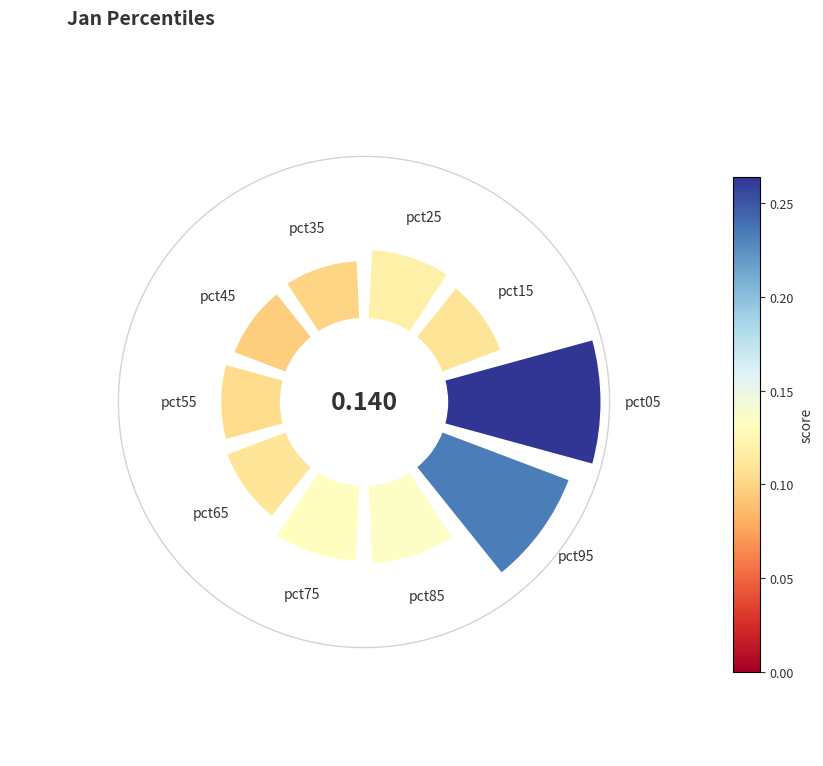

The 7 slice represents 23% of the pie. True or false?

False